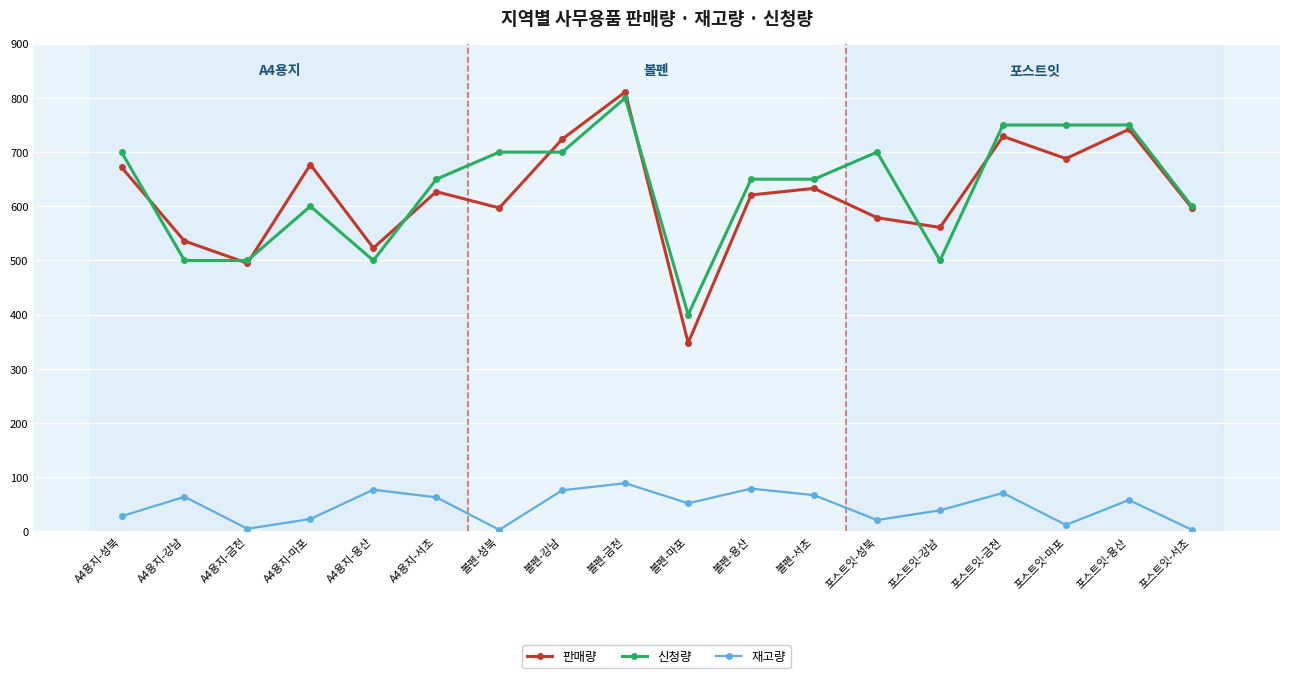

Which series changed the most between 포스트잇-강남 and 포스트잇-마포?

신청량